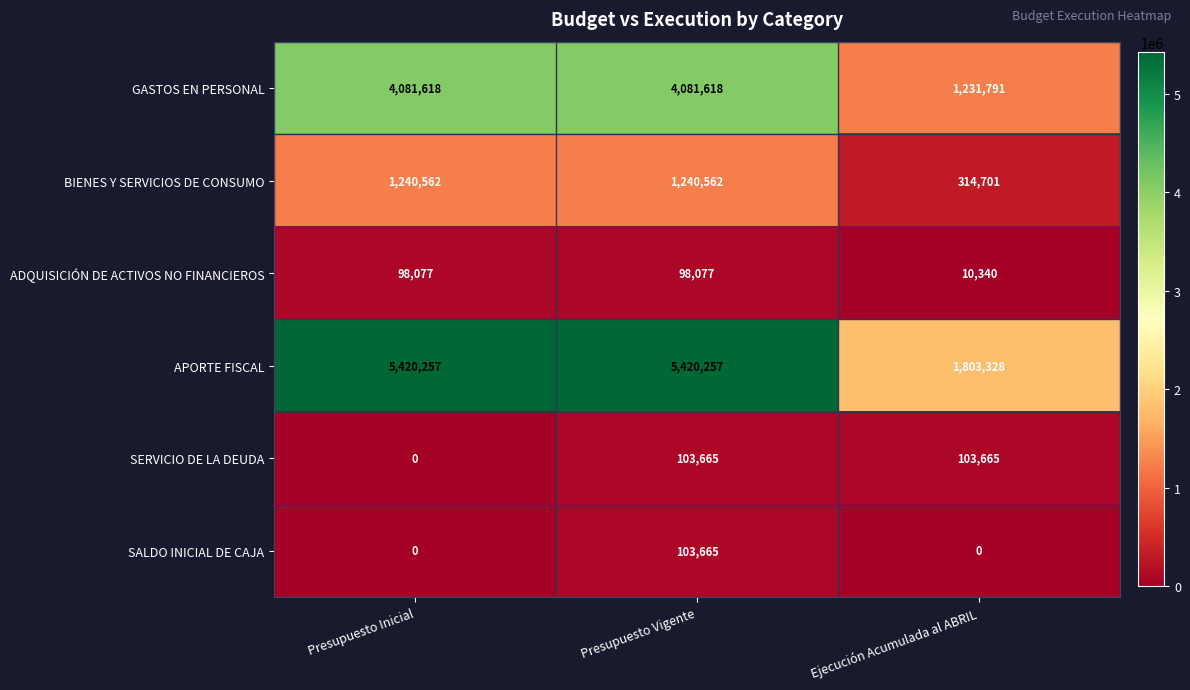

At which category is the sum across all series the highest?

Presupuesto Vigente